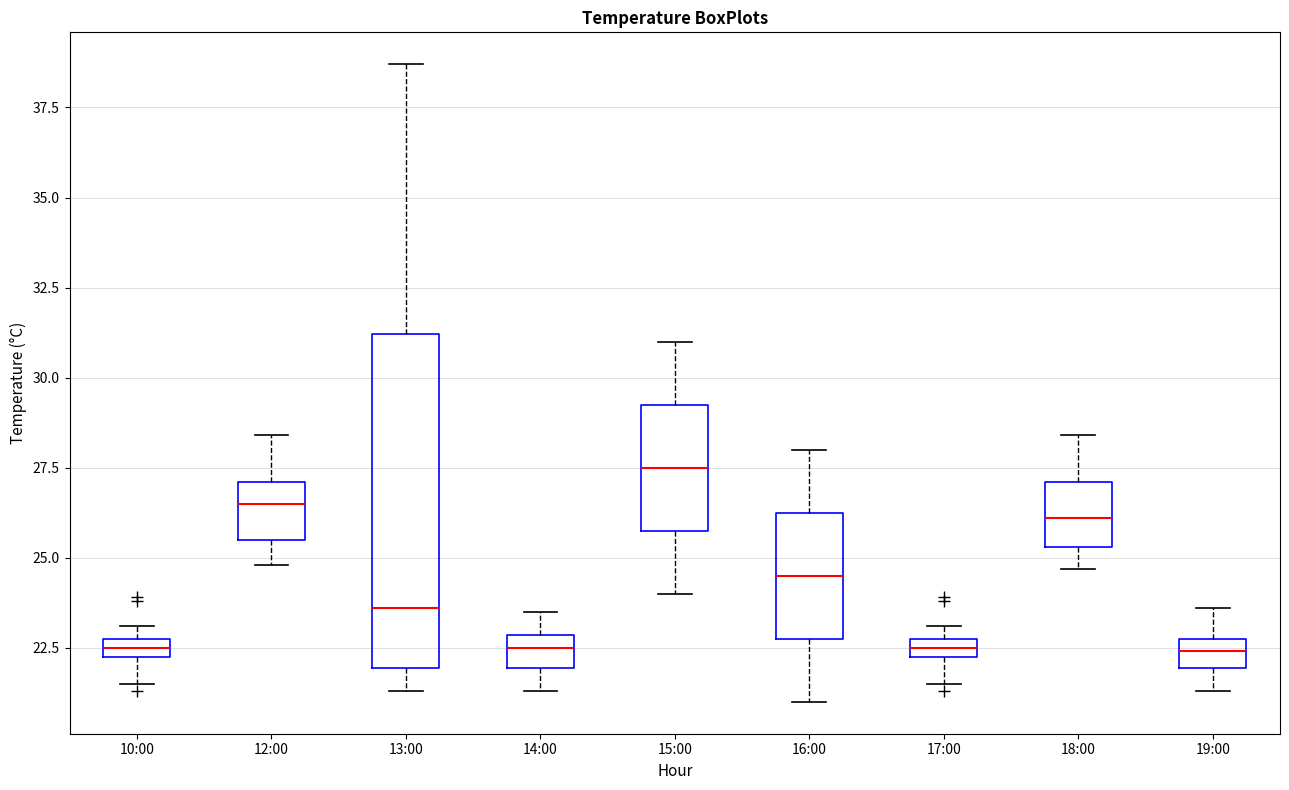

Where does the median line of the box for 15:00 sit on the y-axis? The values are not printed on the chart, so give them approximately, as read against the axis.

27.5